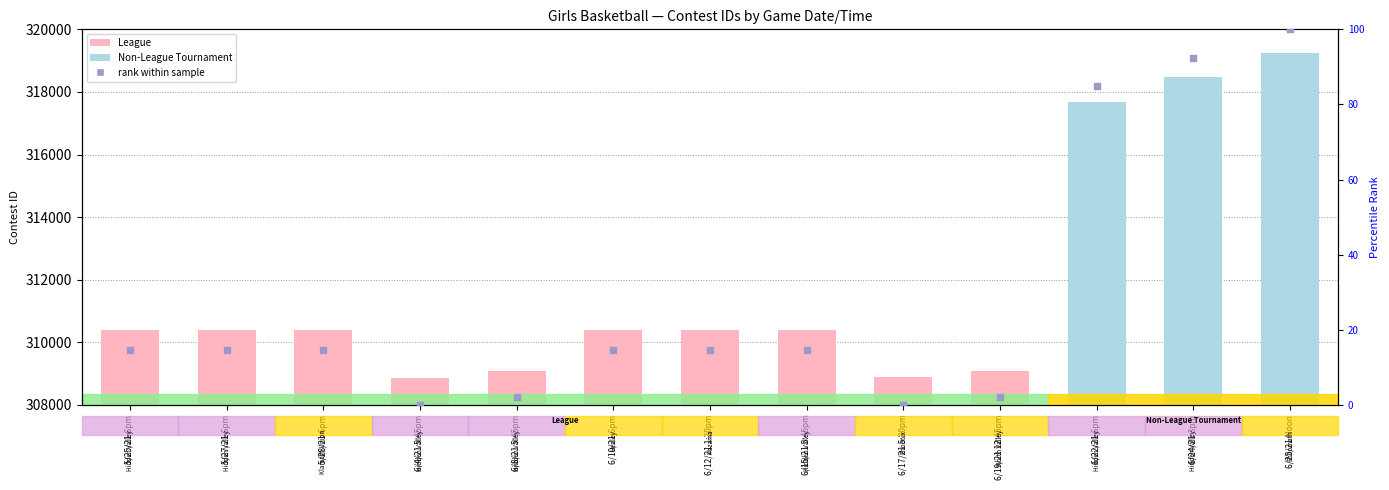

At which category is the sum across all series the highest?

6/25/21 Noon